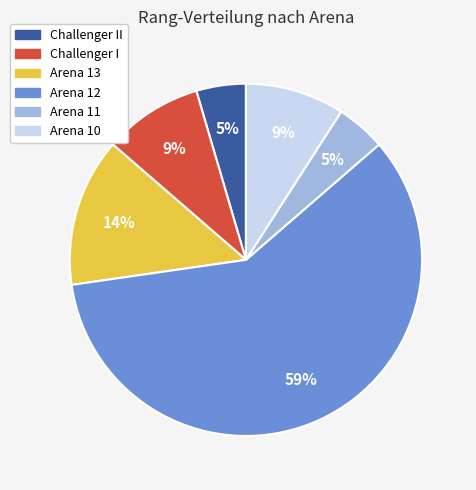

To the nearest percent, what portion does Arena 10 represent?

9%